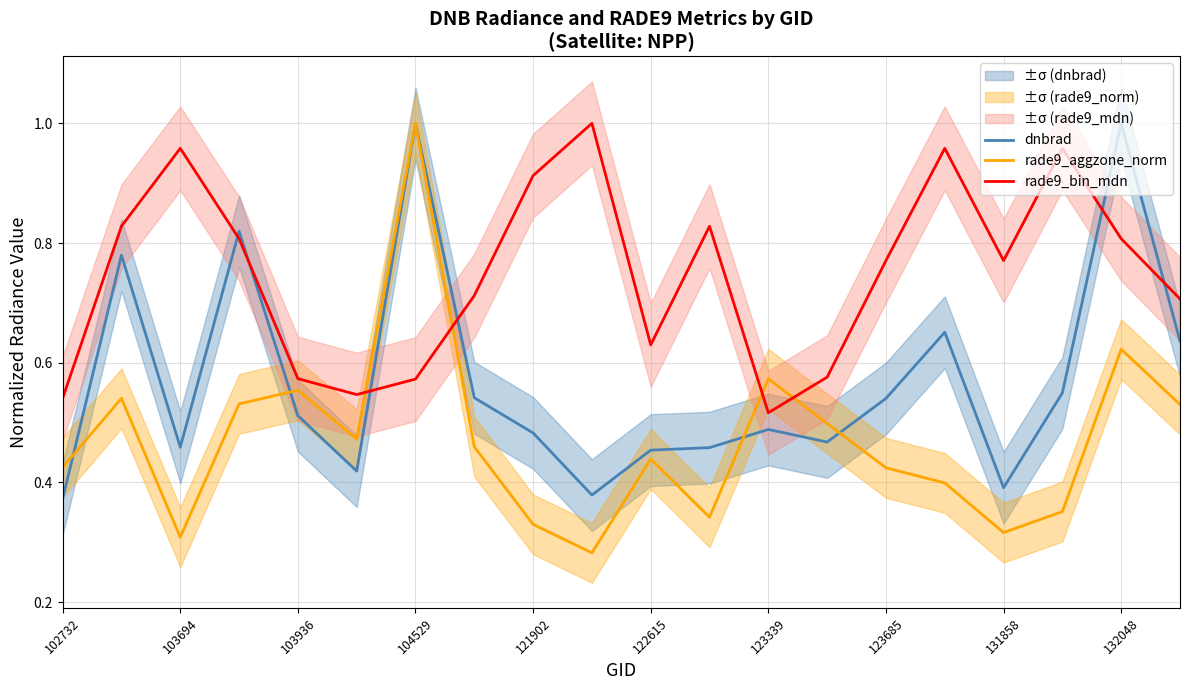

True or false: dnbrad has more than 0 points higher than both neighbors.

True